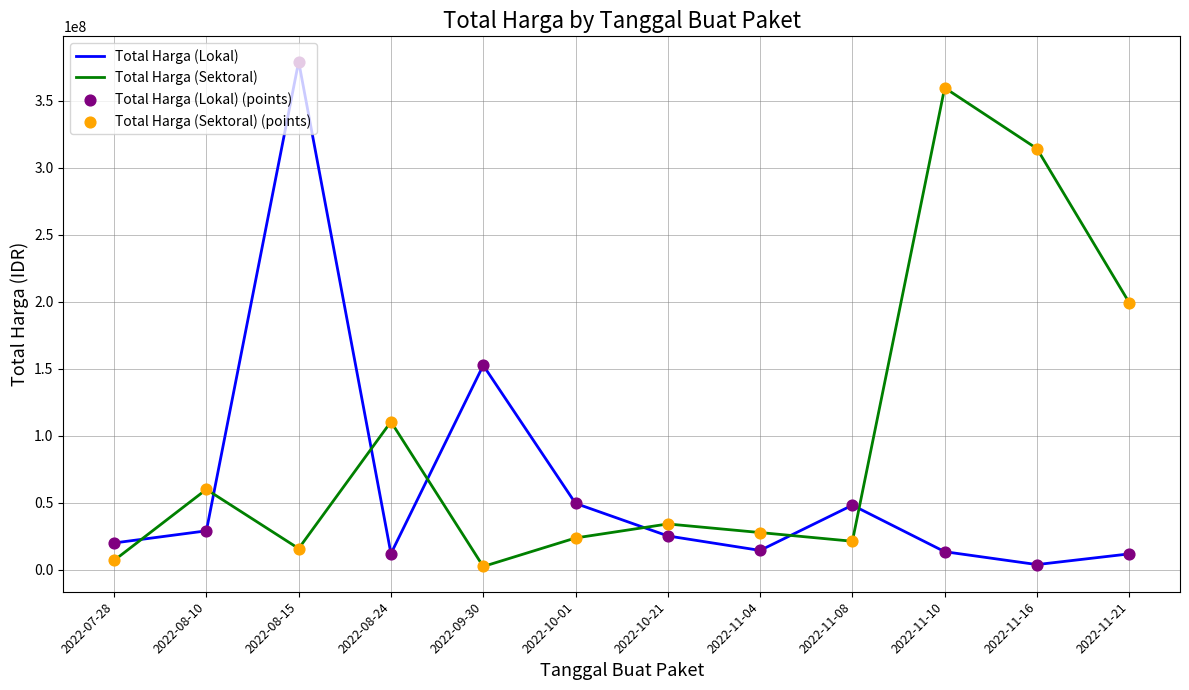

Between 2022-08-24 and 2022-10-21, which series saw the biggest shift?

Total Harga (Sektoral)